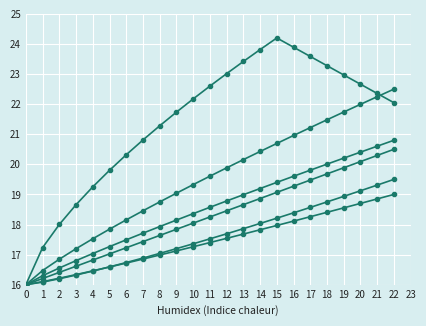

How many categories are shown in the chart?

23